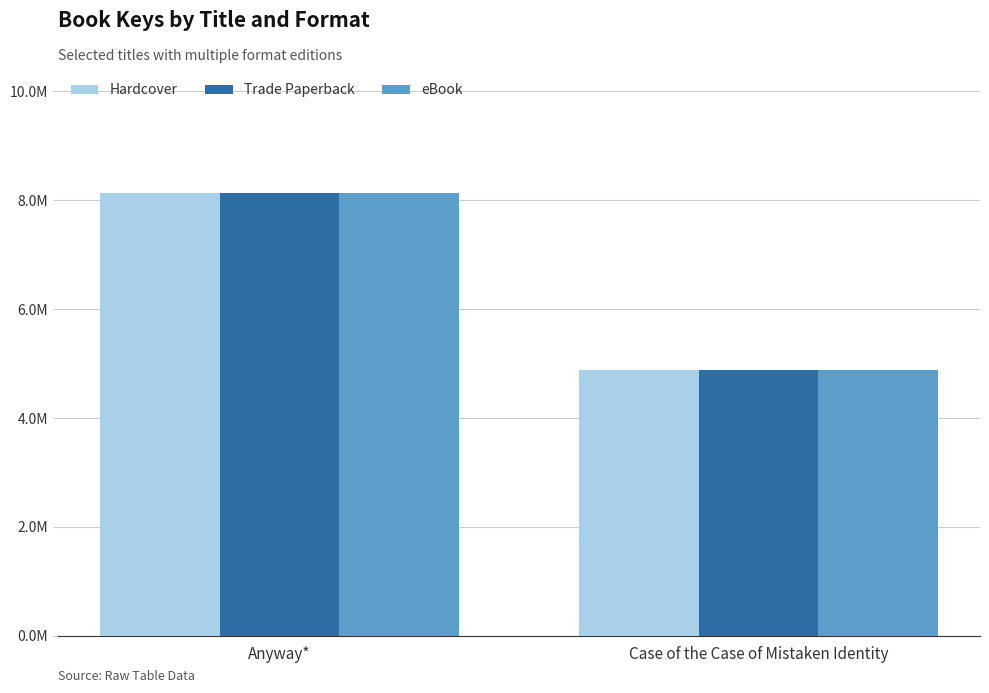

What value does the eBook series have at Anyway*, to the nearest 50?

81398050